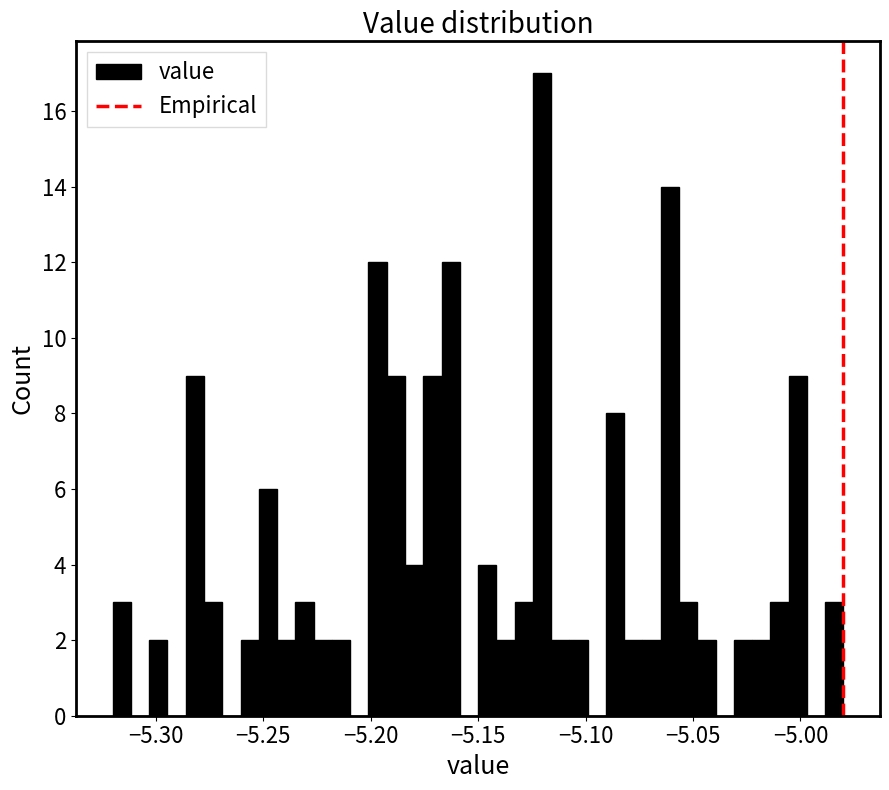

Around what value on the x-axis is the tallest bar? Give the approximate position of its centre, as read against the axis.

-5.120